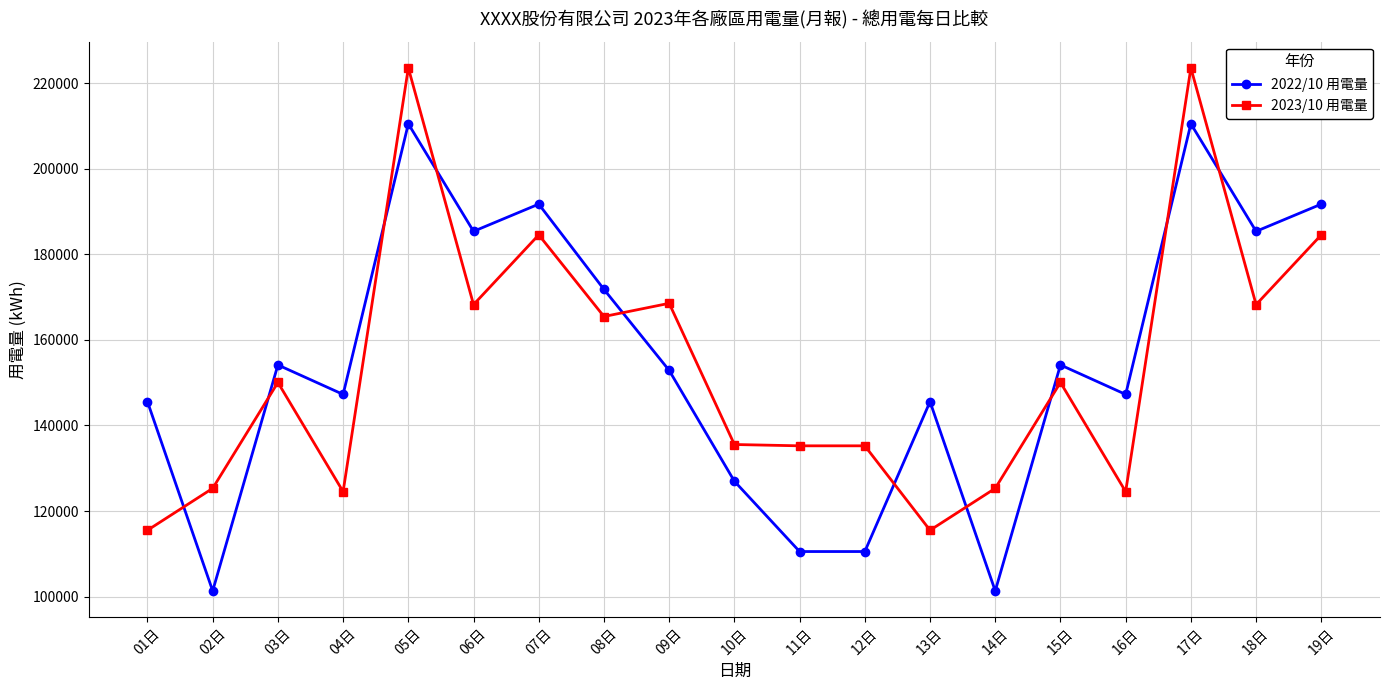

What is the minimum value shown in the chart?

101351.5